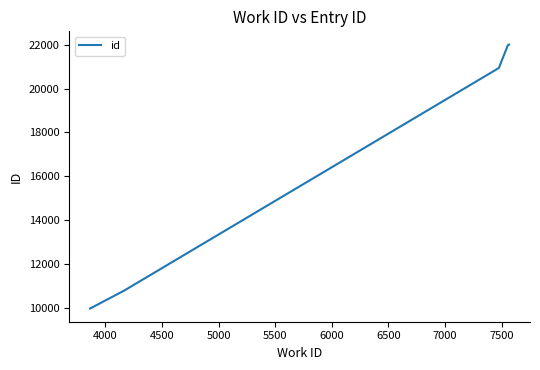

What is the maximum value shown in the chart?

22016